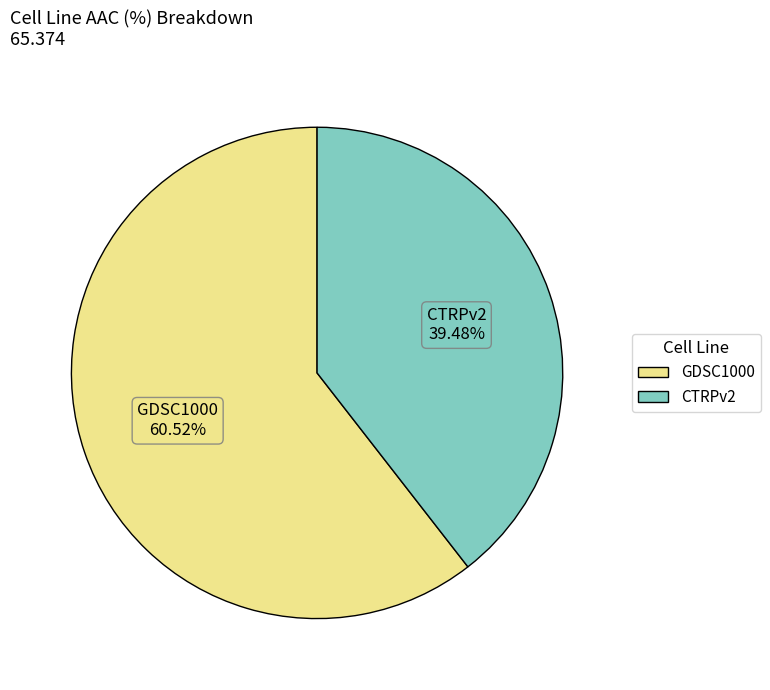

Which slice is the smallest?

CTRPv2